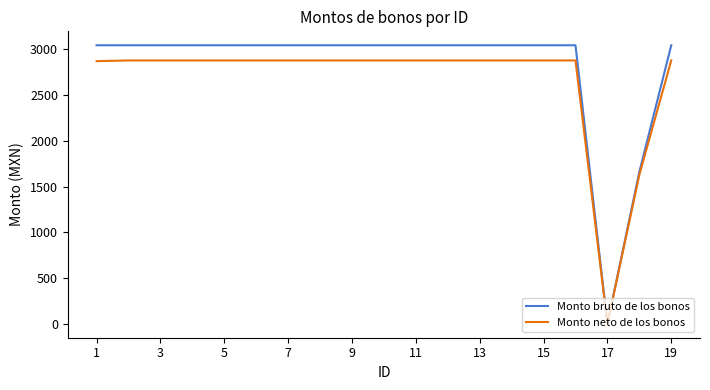

What is the difference between the second highest and minimum values in the Monto bruto de los bonos series?

3045.0